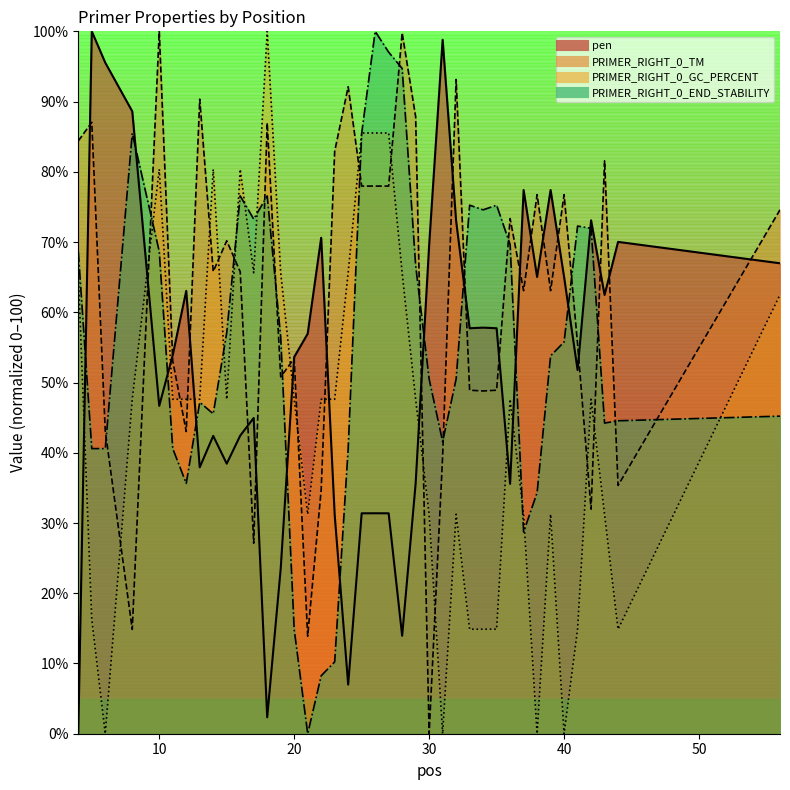

What is the value of the PRIMER_RIGHT_0_GC_PERCENT point at the 4th from the left?

47.6